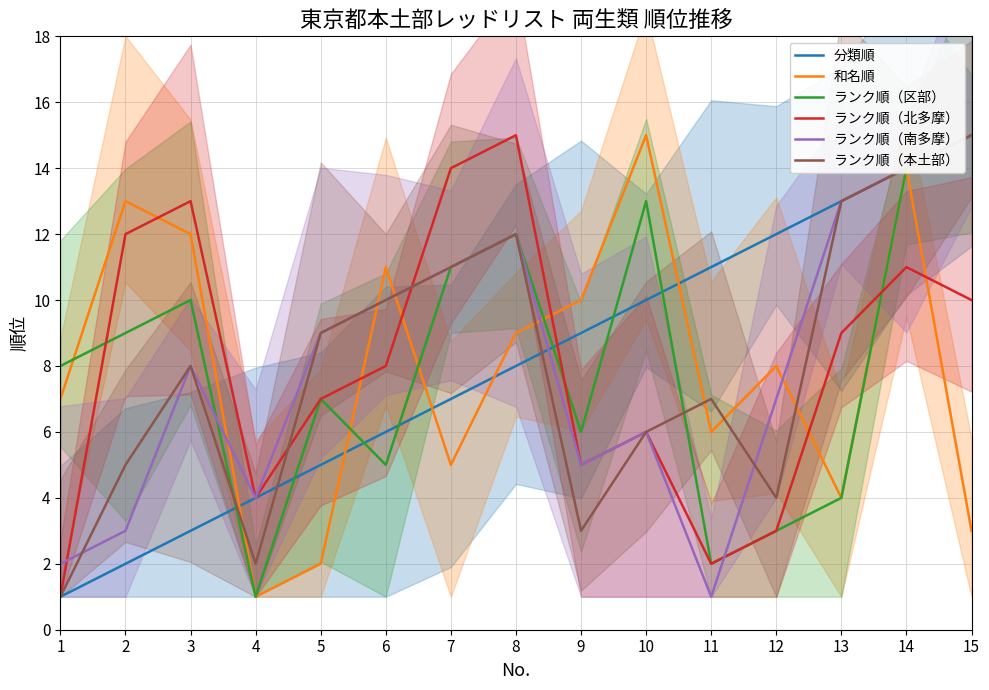

Reading left to right, extract all data points from this chart.

分類順: 1=1	2=2	3=3	4=4	5=5	6=6	7=7	8=8	9=9	10=10	11=11	12=12	13=13	14=14	15=15
和名順: 1=7	2=13	3=12	4=1	5=2	6=11	7=5	8=9	9=10	10=15	11=6	12=8	13=4	14=14	15=3
ランク順（区部）: 1=8	2=9	3=10	4=1	5=7	6=5	7=11	8=12	9=6	10=13	11=2	12=3	13=4	14=14	15=15
ランク順（北多摩）: 1=1	2=12	3=13	4=4	5=7	6=8	7=14	8=15	9=5	10=6	11=2	12=3	13=9	14=11	15=10
ランク順（南多摩）: 1=2	2=3	3=8	4=4	5=9	6=10	7=11	8=12	9=5	10=6	11=1	12=7	13=13	14=14	15=15
ランク順（本土部）: 1=1	2=5	3=8	4=2	5=9	6=10	7=11	8=12	9=3	10=6	11=7	12=4	13=13	14=14	15=15